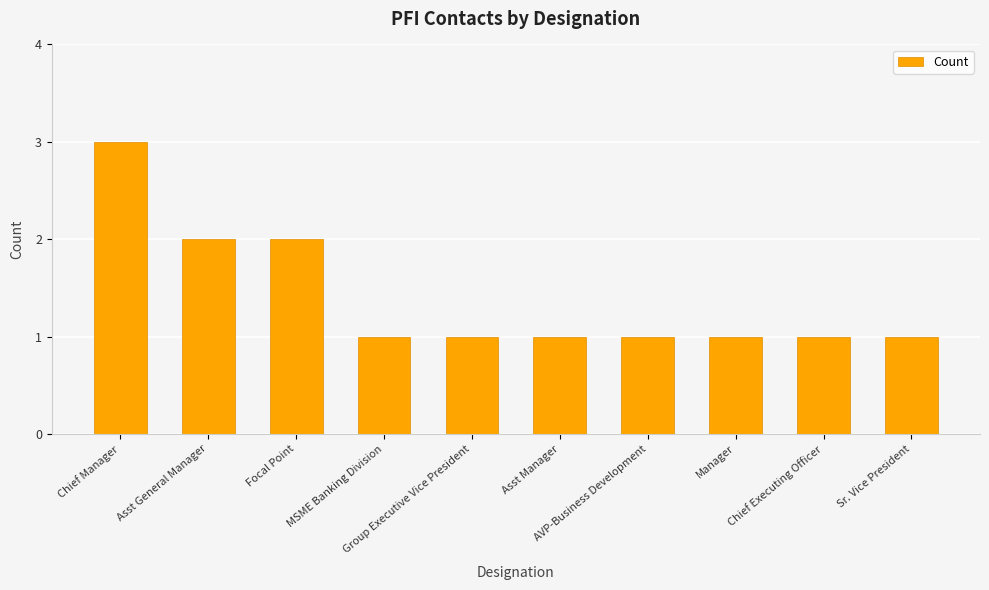

What is the average value?

1